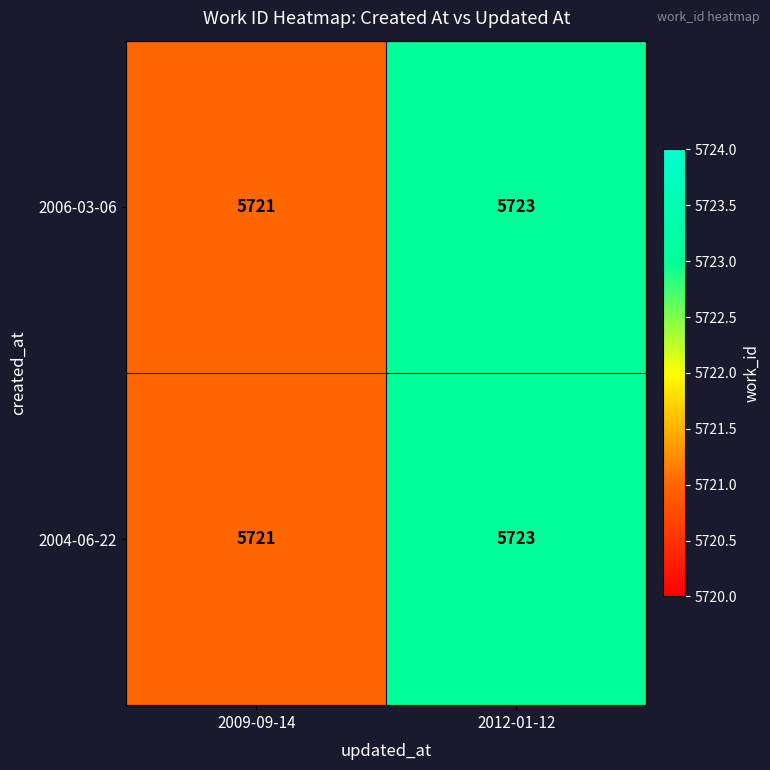

What is the minimum value shown in the chart?

5721